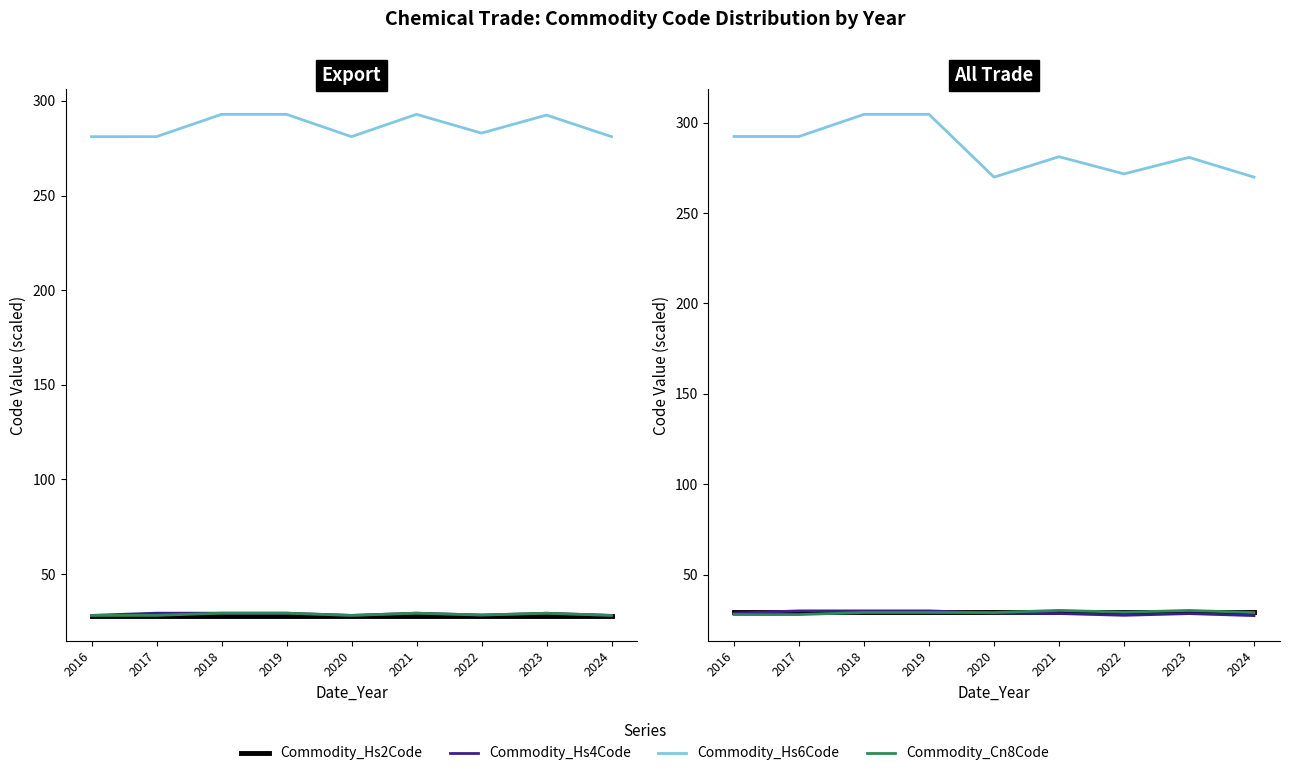

At which category does Commodity_Cn8Code reach its first local valley?

2020